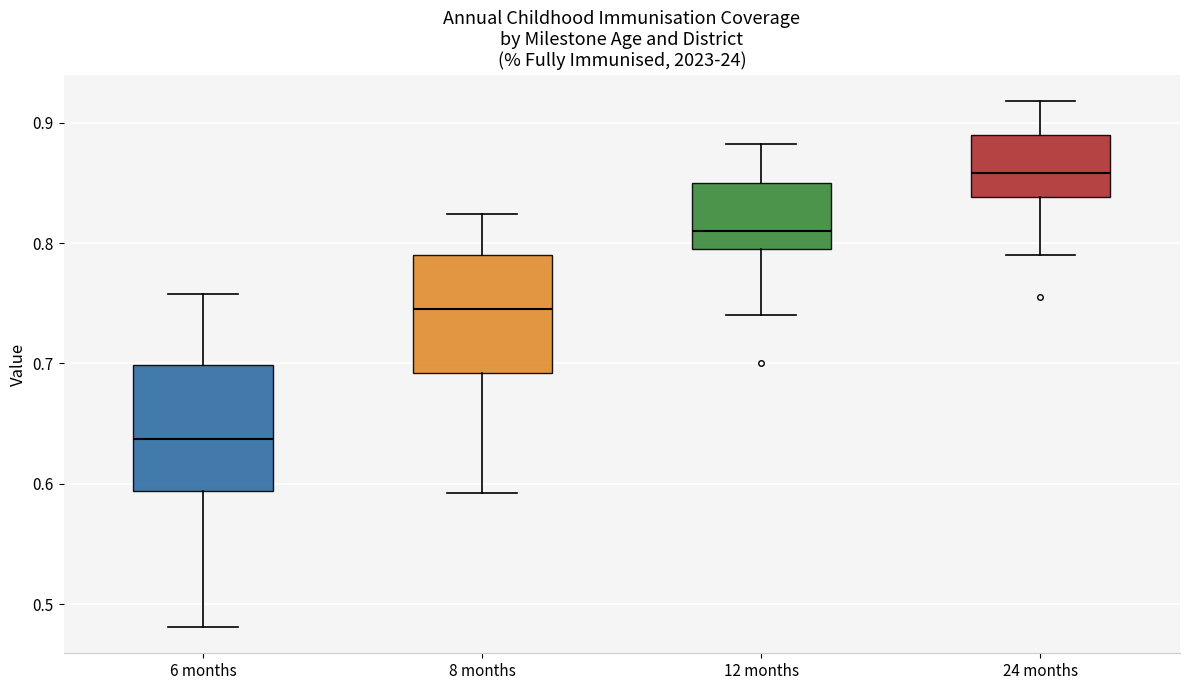

Reading left to right, read every box against the y-axis: the position of its median line, the range the box covers, and the ends of its whiskers. The values are not printed on the chart, so give them approximately, as read against the axis.

6 months: median 0.64, box 0.59 to 0.70, whiskers 0.48 to 0.76
8 months: median 0.75, box 0.69 to 0.79, whiskers 0.59 to 0.82
12 months: median 0.81, box 0.80 to 0.85, whiskers 0.74 to 0.88
24 months: median 0.86, box 0.84 to 0.89, whiskers 0.79 to 0.92